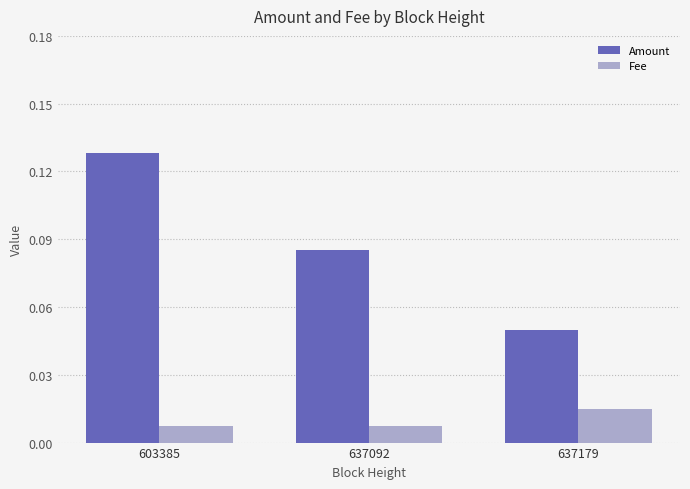

Which series has the largest total across all categories?

Amount